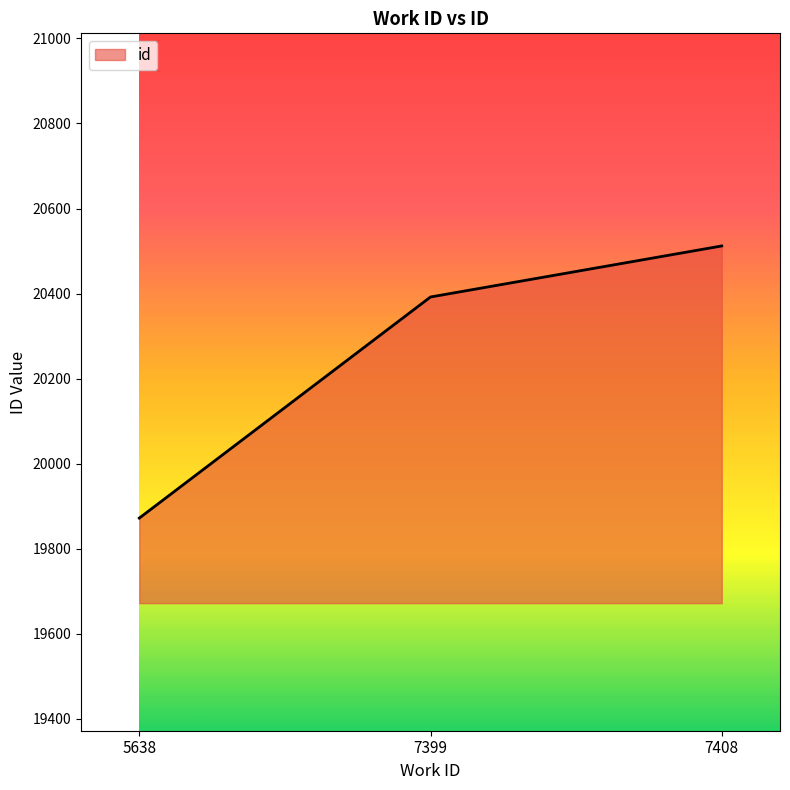

Reading left to right, extract all data points from this chart.

19872	20392	20512